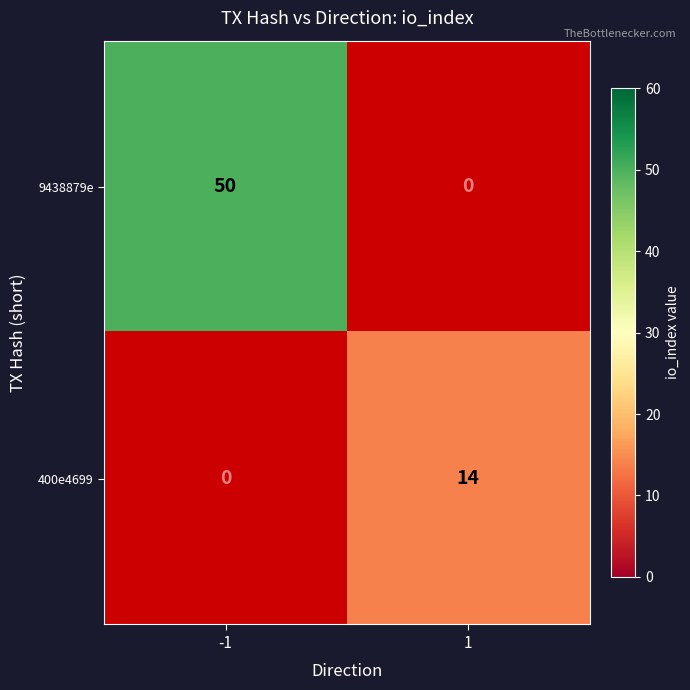

Is it true that 400e4699 equals 14 at 1?

True